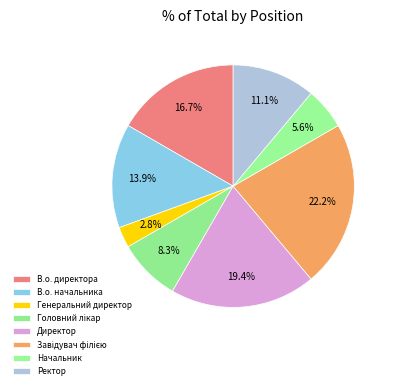

Does Начальник account for over 50% of the chart?

No